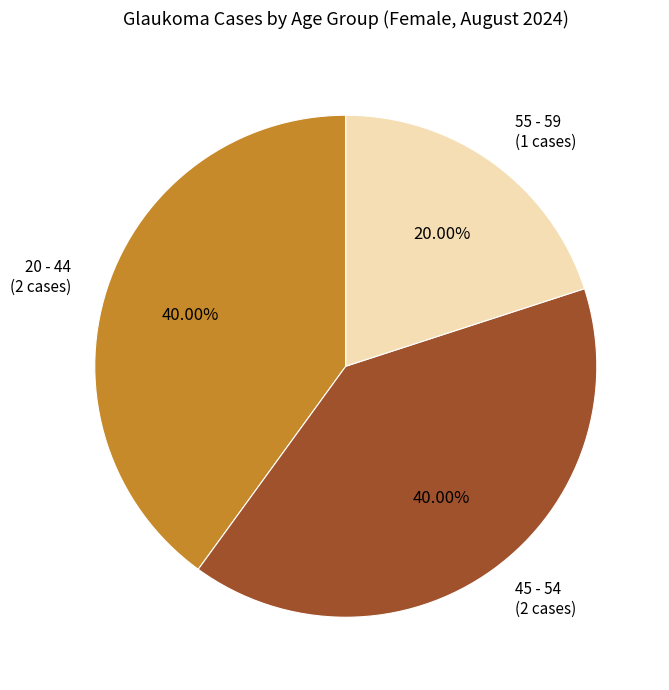

Count the number of slices in the pie.

3